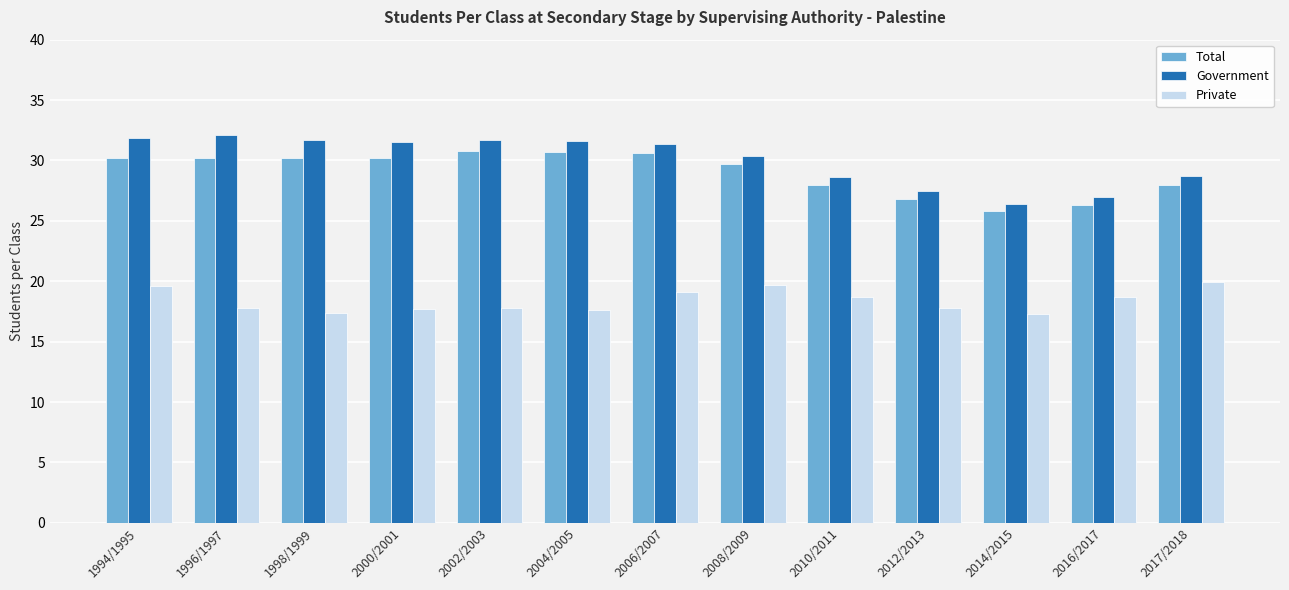

Is it true that Total equals 19.7 at 1998/1999?

False